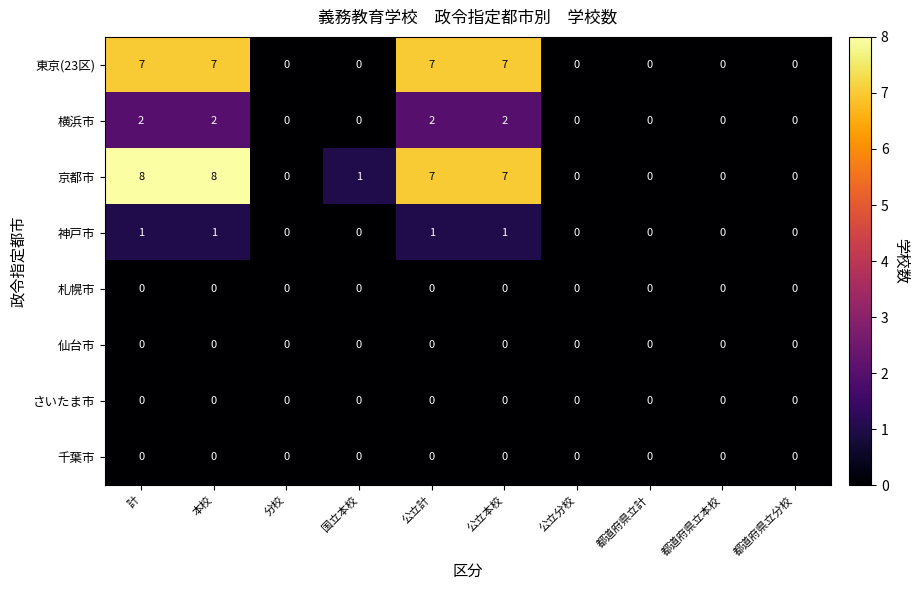

Which series changed the most between 本校 and 都道府県立計?

京都市